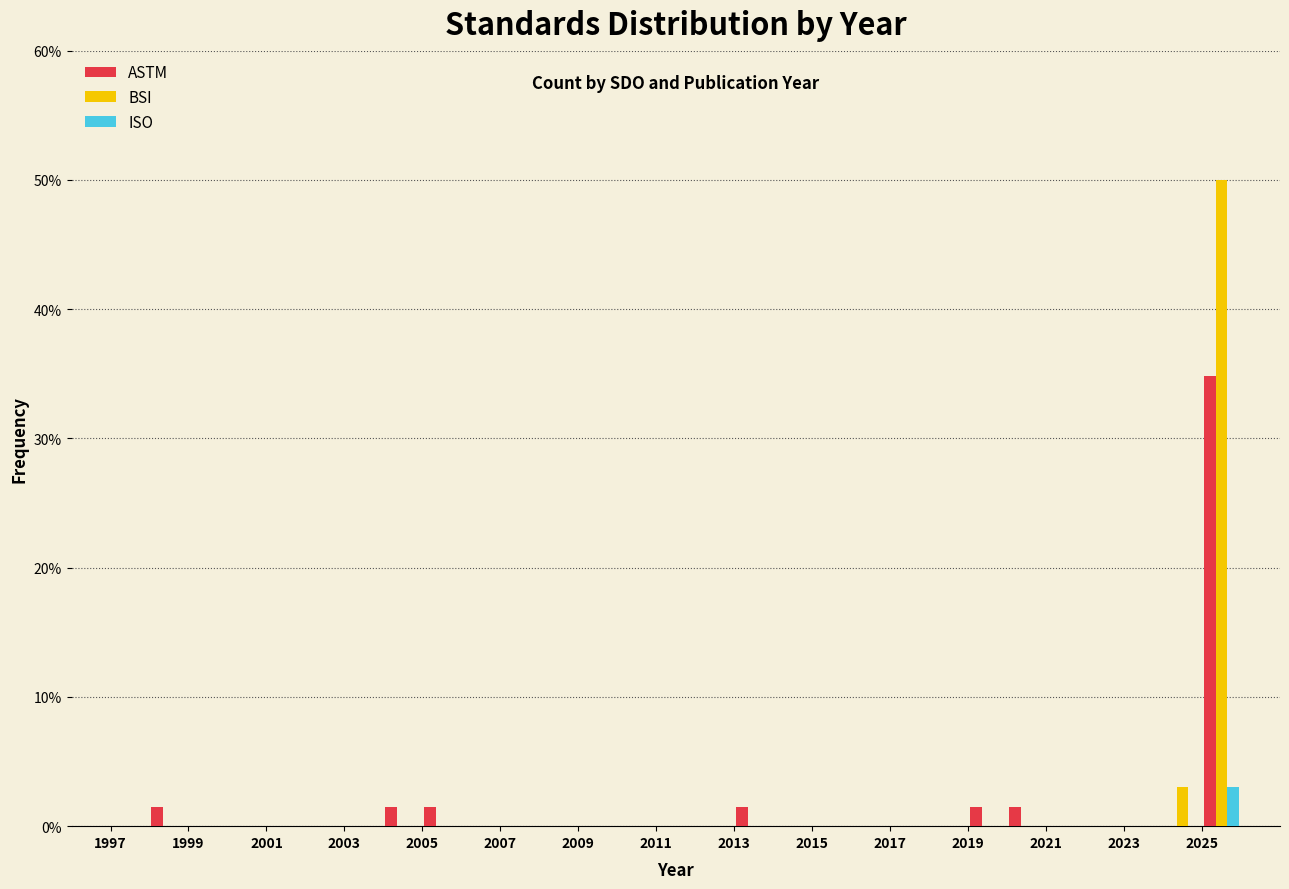

Reading left to right, list every range on the x-axis with the height of the bar of each series over it. The values are not printed on the chart, so give them approximately, as read against the axis.

1996 to 1997: ASTM=0	BSI=0	ISO=0
1997 to 1998: ASTM=0	BSI=0	ISO=0
1998 to 1999: ASTM=2	BSI=0	ISO=0
1999 to 2000: ASTM=0	BSI=0	ISO=0
2000 to 2001: ASTM=0	BSI=0	ISO=0
2001 to 2002: ASTM=0	BSI=0	ISO=0
2002 to 2003: ASTM=0	BSI=0	ISO=0
2003 to 2004: ASTM=0	BSI=0	ISO=0
2004 to 2005: ASTM=2	BSI=0	ISO=0
2005 to 2006: ASTM=2	BSI=0	ISO=0
2006 to 2007: ASTM=0	BSI=0	ISO=0
2007 to 2008: ASTM=0	BSI=0	ISO=0
2008 to 2009: ASTM=0	BSI=0	ISO=0
2009 to 2010: ASTM=0	BSI=0	ISO=0
2010 to 2011: ASTM=0	BSI=0	ISO=0
2011 to 2012: ASTM=0	BSI=0	ISO=0
2012 to 2013: ASTM=0	BSI=0	ISO=0
2013 to 2014: ASTM=2	BSI=0	ISO=0
2014 to 2015: ASTM=0	BSI=0	ISO=0
2015 to 2016: ASTM=0	BSI=0	ISO=0
2016 to 2017: ASTM=0	BSI=0	ISO=0
2017 to 2018: ASTM=0	BSI=0	ISO=0
2018 to 2019: ASTM=0	BSI=0	ISO=0
2019 to 2020: ASTM=2	BSI=0	ISO=0
2020 to 2021: ASTM=2	BSI=0	ISO=0
2021 to 2022: ASTM=0	BSI=0	ISO=0
2022 to 2023: ASTM=0	BSI=0	ISO=0
2023 to 2024: ASTM=0	BSI=0	ISO=0
2024 to 2025: ASTM=0	BSI=3	ISO=0
2025 to 2026: ASTM=35	BSI=50	ISO=3
2026 to 2027: ASTM=0	BSI=0	ISO=0